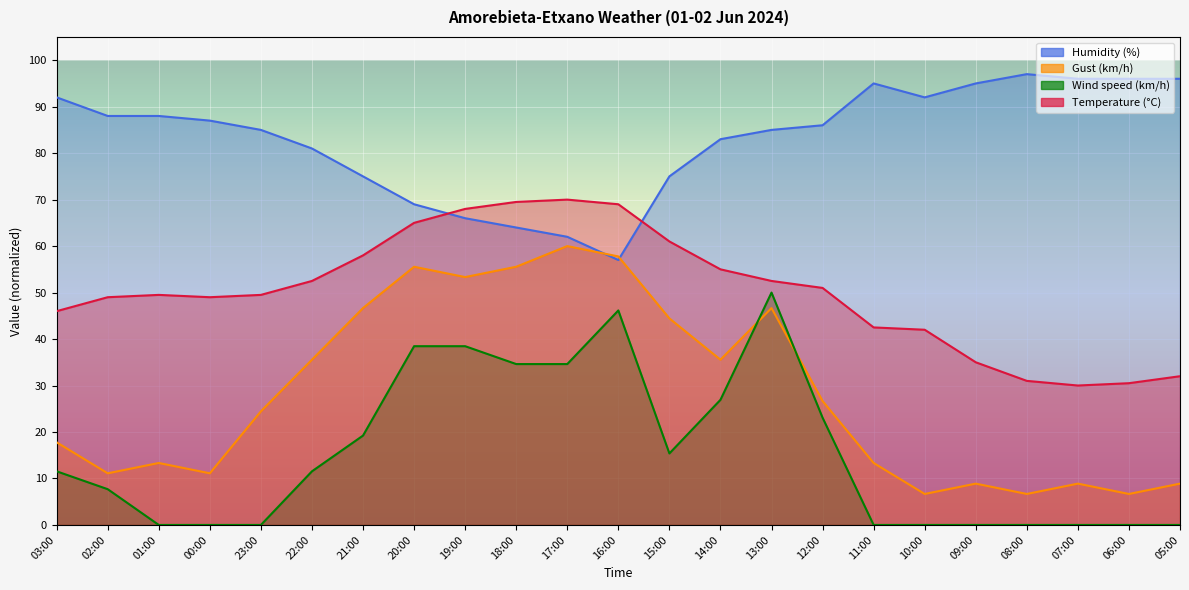

True or false: Gust (km/h) and Temperature (C) intersect in this chart.

False